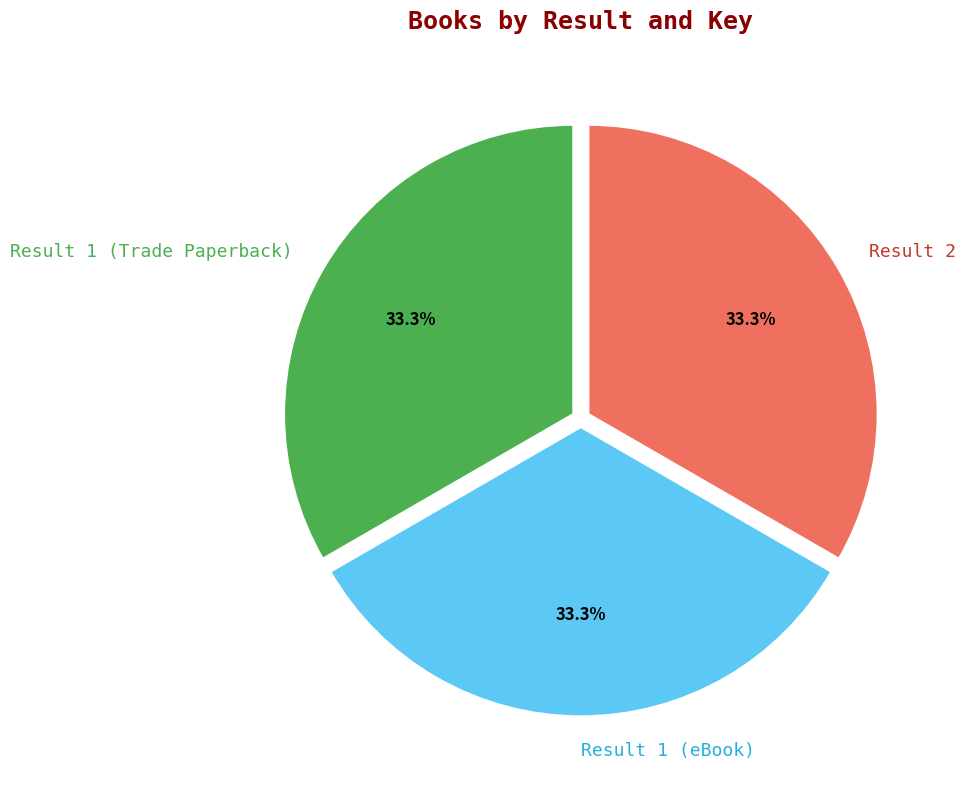

What is the ratio of the value at Result 1 (Trade Paperback) to the value at Result 2?

1.0